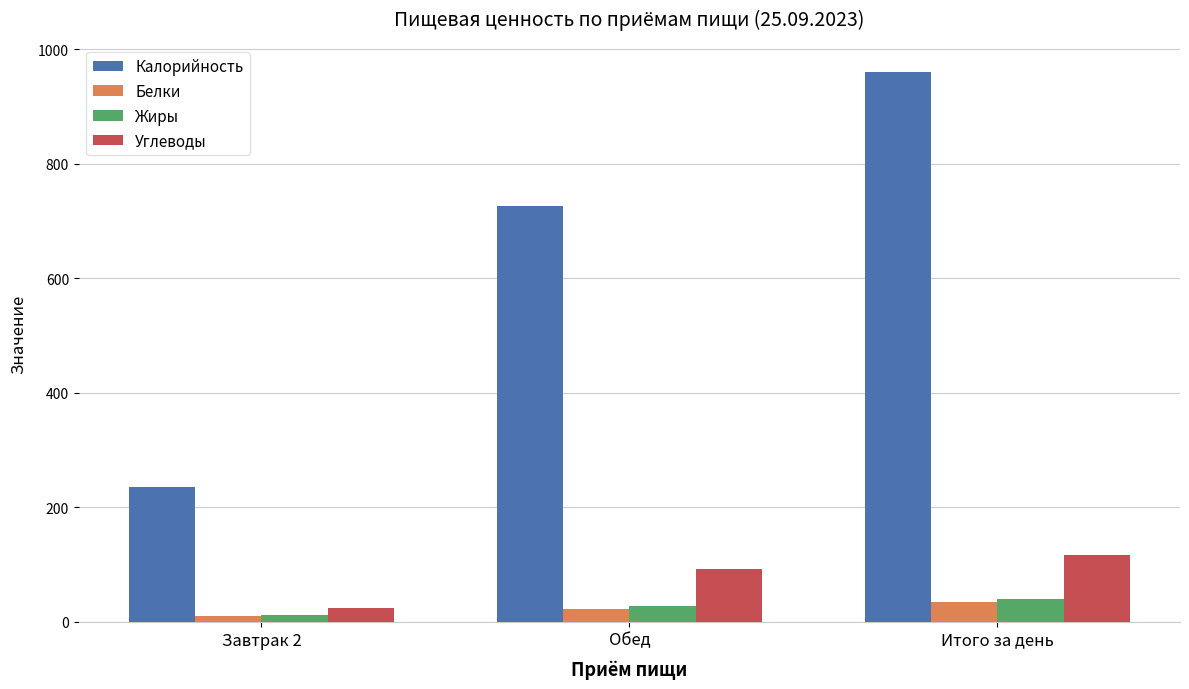

What is the average value of the Калорийность series?

639.8